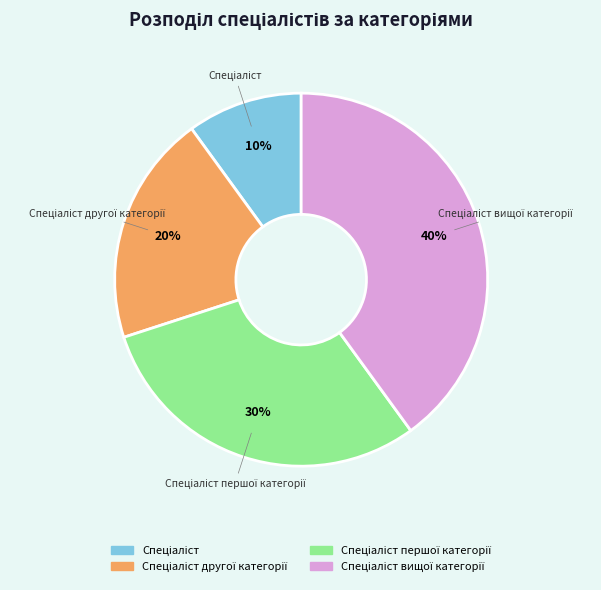

To the nearest percent, what is the average slice percentage?

25%